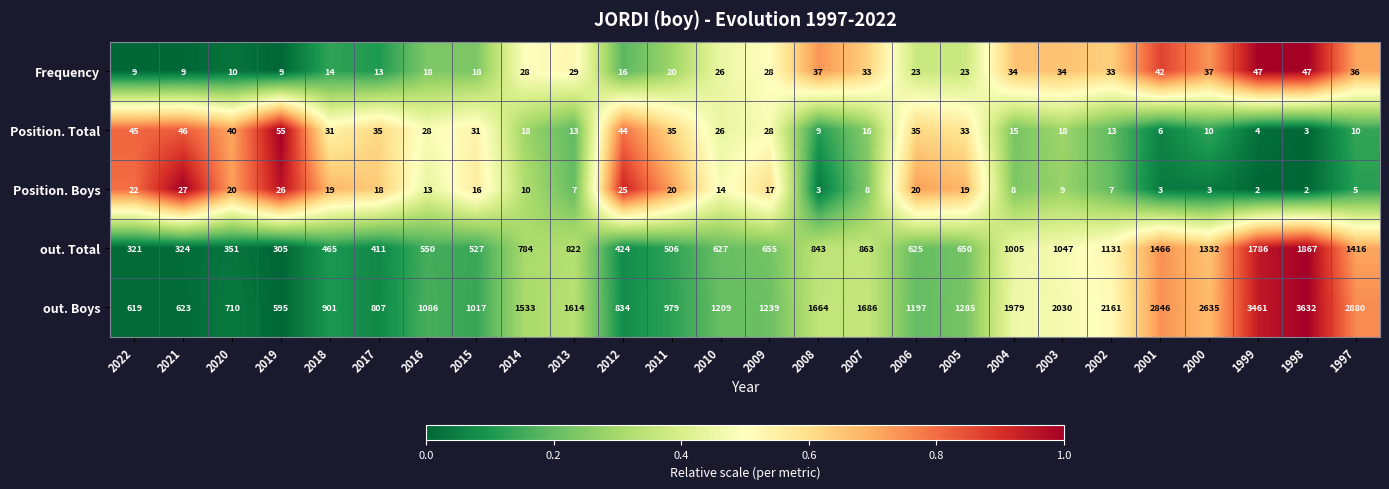

At 2015, list the series in order from largest to smallest.

out. Boys, out. Total, Position. Total, Frequency, Position. Boys